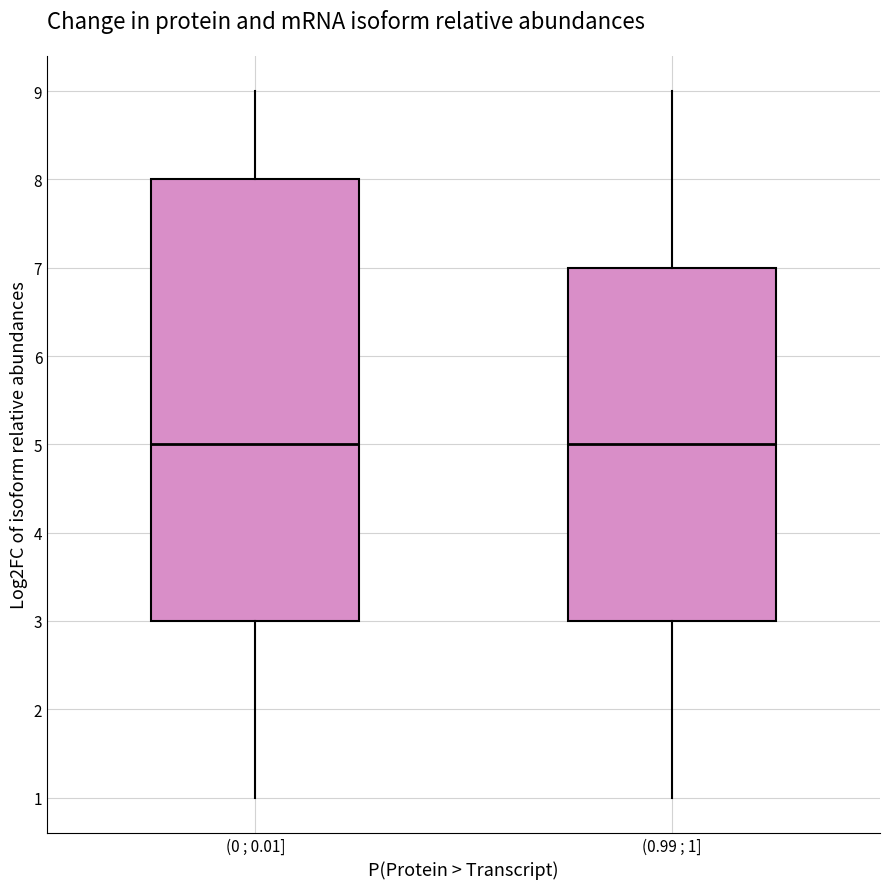

Reading left to right, read every box against the y-axis: the position of its median line, the range the box covers, and the ends of its whiskers. The values are not printed on the chart, so give them approximately, as read against the axis.

(0 ; 0.01]: median 5, box 3 to 8, whiskers 1 to 9
(0.99 ; 1]: median 5, box 3 to 7, whiskers 1 to 9